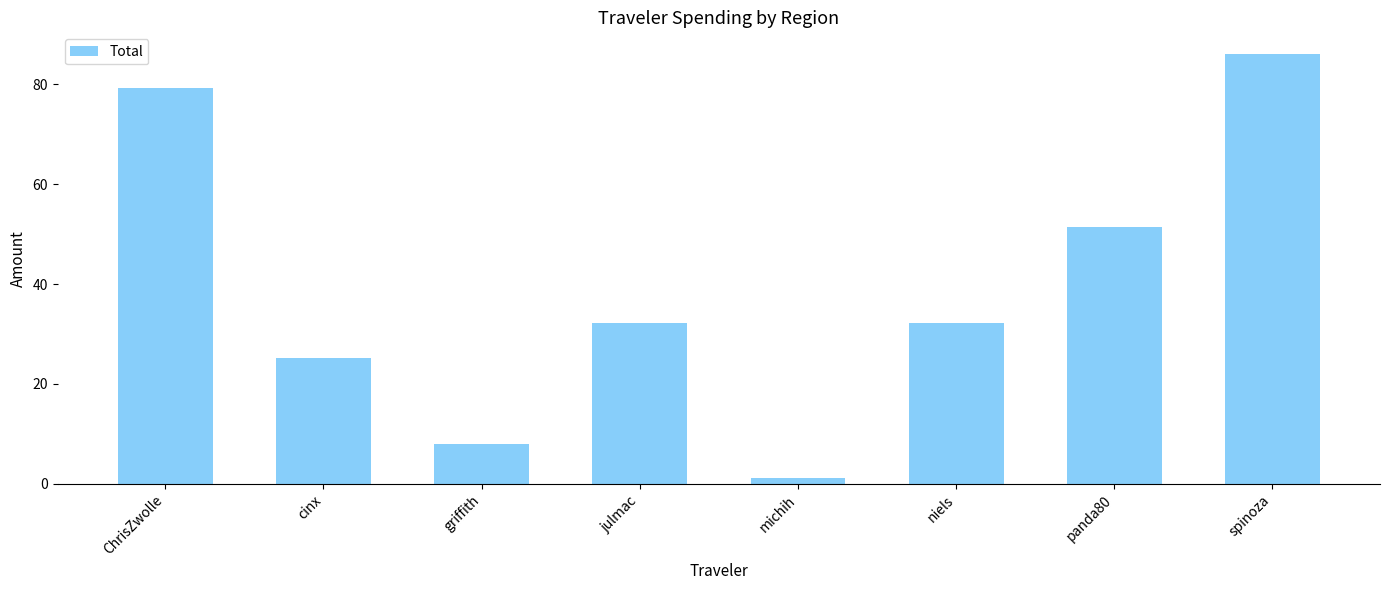

Reading left to right, extract all data points from this chart.

79.3	25.2	8.0	32.3	1.1	32.3	51.5	86.1